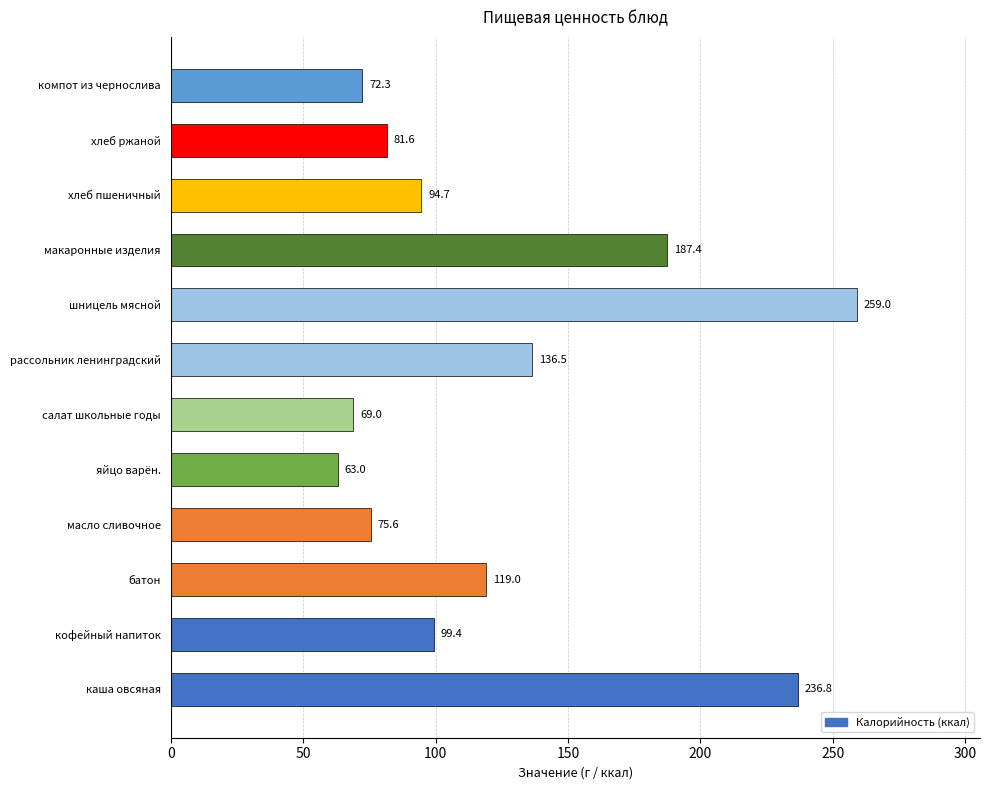

Between кофейный напиток and масло сливочное, which is larger?

кофейный напиток